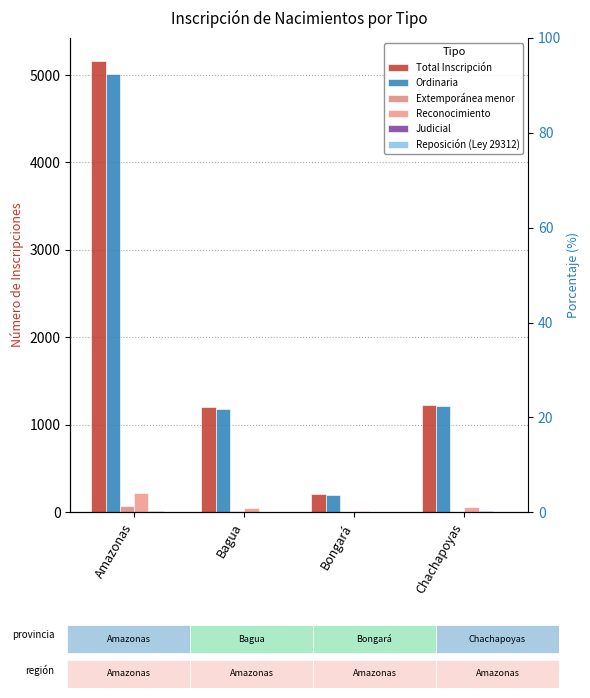

At which category is the sum across all series the highest?

Amazonas